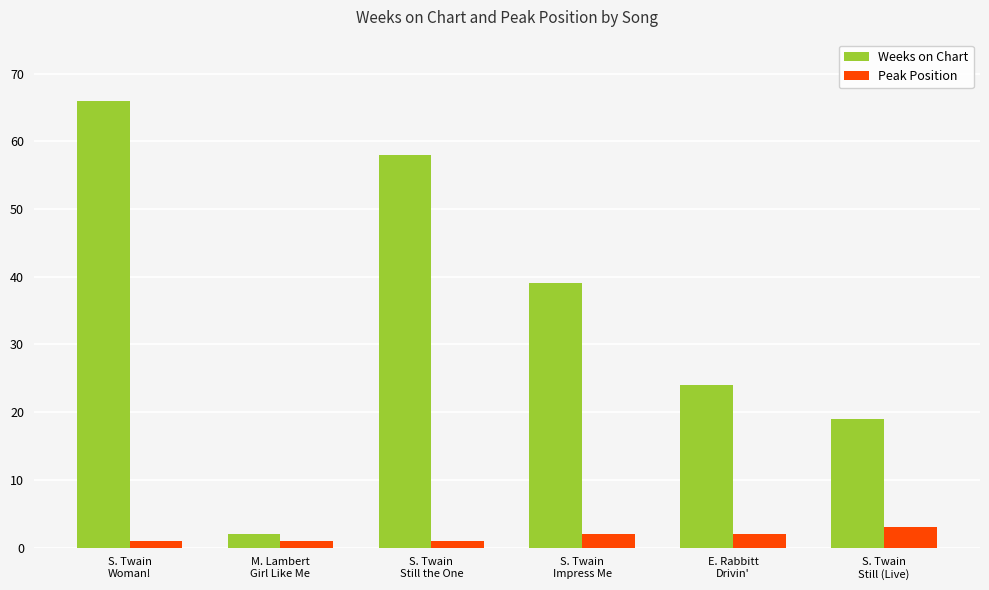

Which label corresponds to the largest value in the chart?

S. Twain
Woman!